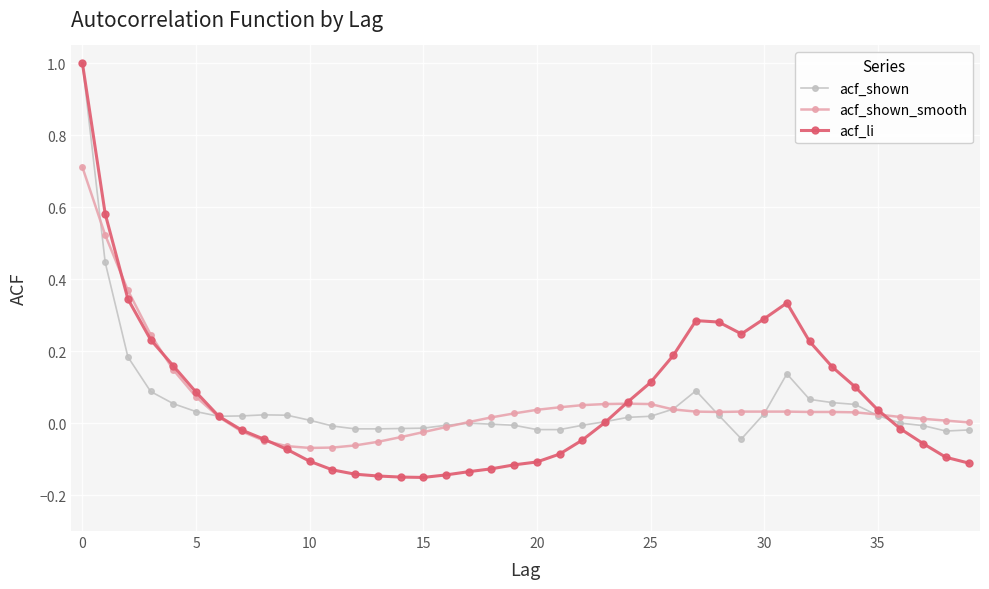

Which series has the largest range (max minus min)?

acf_li